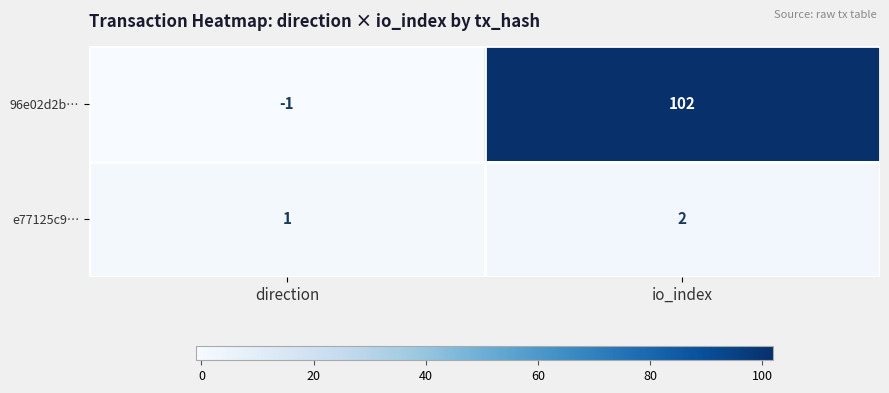

What is the total value across all series at io_index?

104